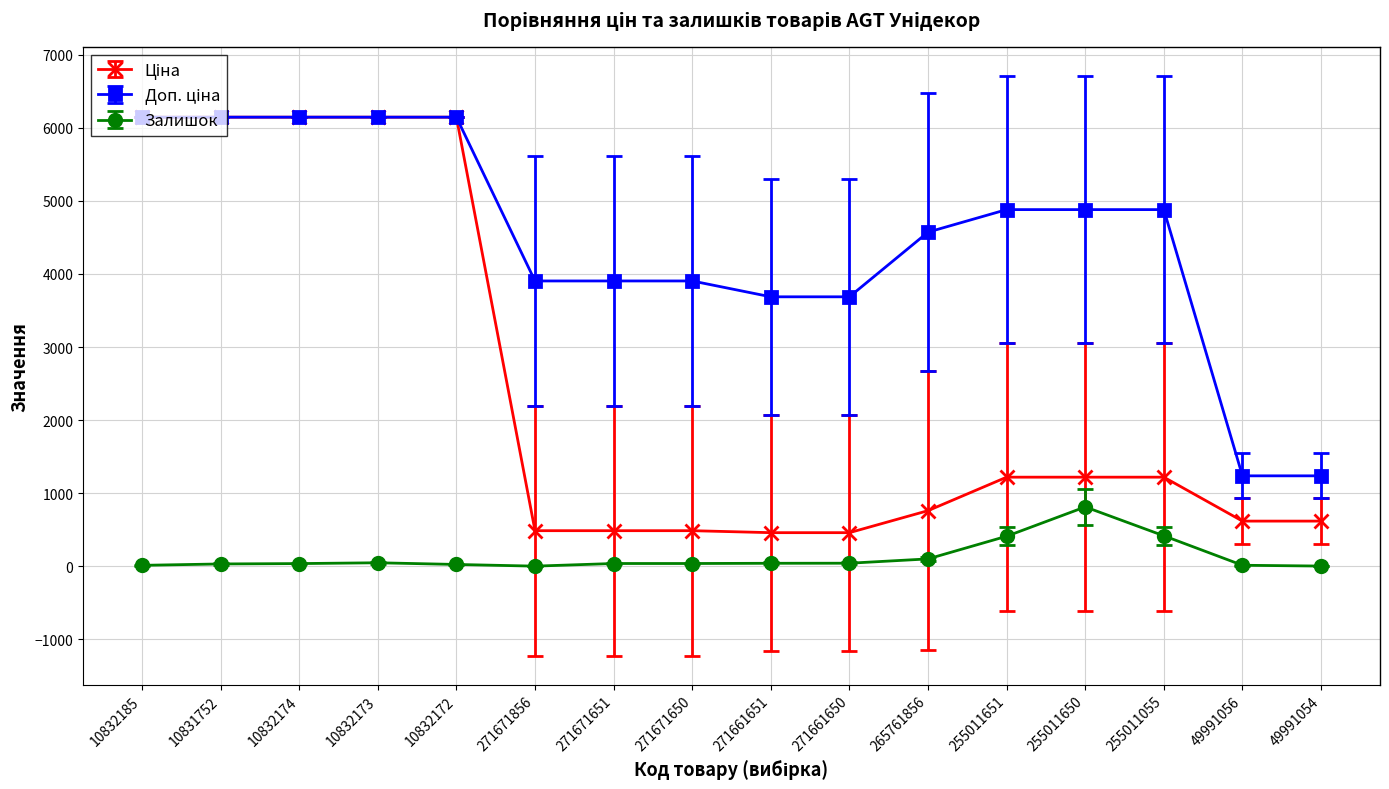

True or false: Залишок has more than 0 interior local peaks.

True